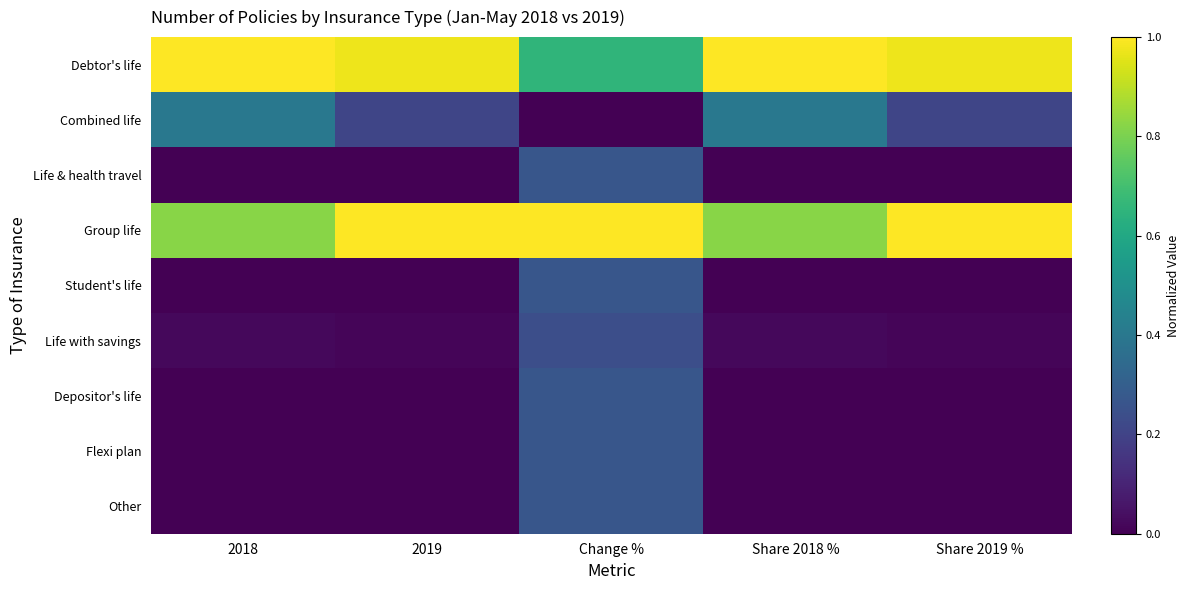

At which category is the sum across all series the highest?

Change %